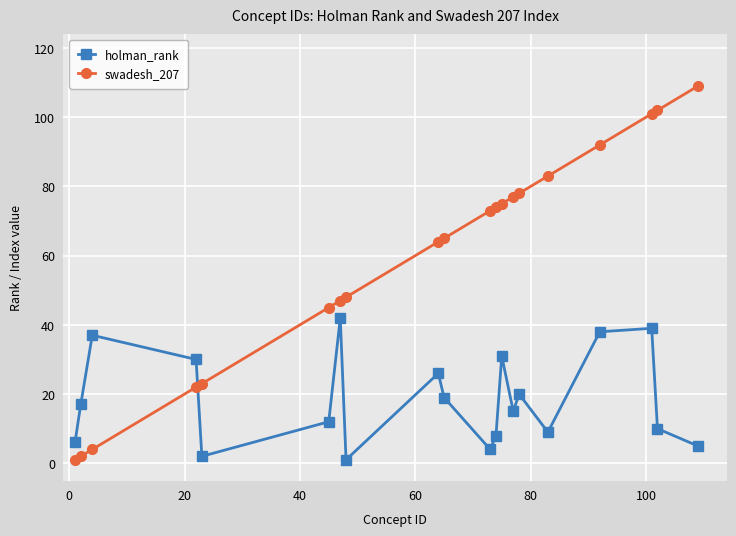

Which series has the largest total across all categories?

swadesh_207